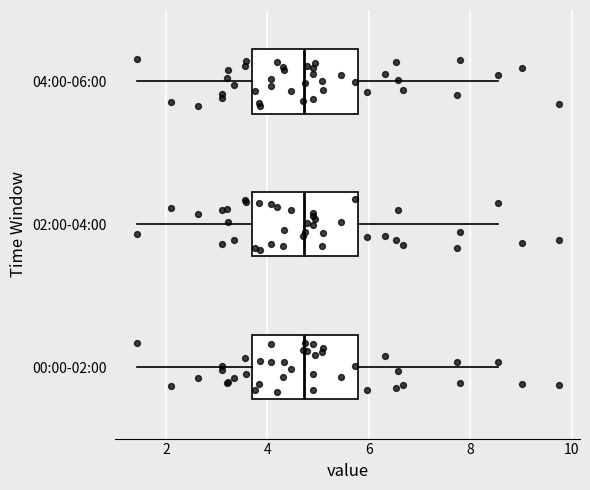

Reading bottom to top, read every box against the x-axis: the position of its median line, the range the box covers, and the ends of its whiskers. The values are not printed on the chart, so give them approximately, as read against the axis.

00:00-02:00: median 4.8, box 3.8 to 5.8, whiskers 1.4 to 8.6
02:00-04:00: median 4.8, box 3.8 to 5.8, whiskers 1.4 to 8.6
04:00-06:00: median 4.8, box 3.8 to 5.8, whiskers 1.4 to 8.6